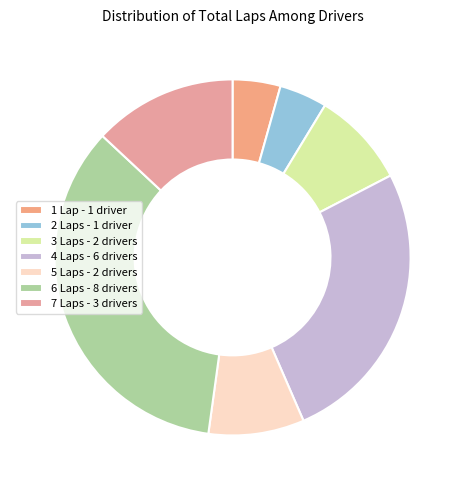

Combined, what portion of the pie is 3 Laps and 6 Laps?

43.5%